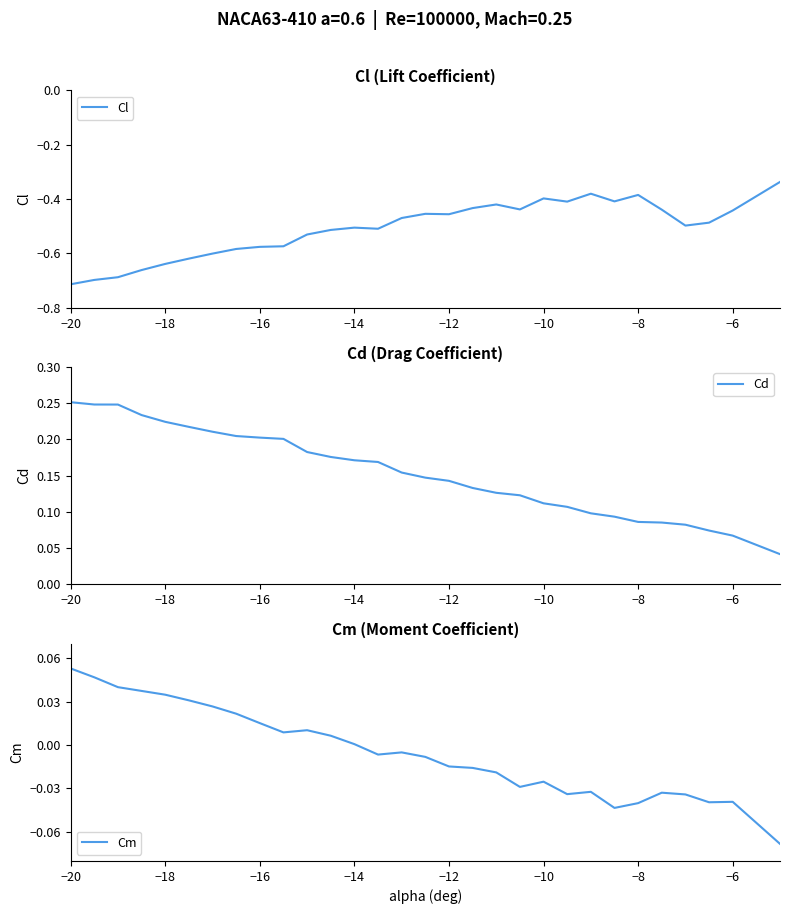

True or false: Cd and Cm intersect in this chart.

False